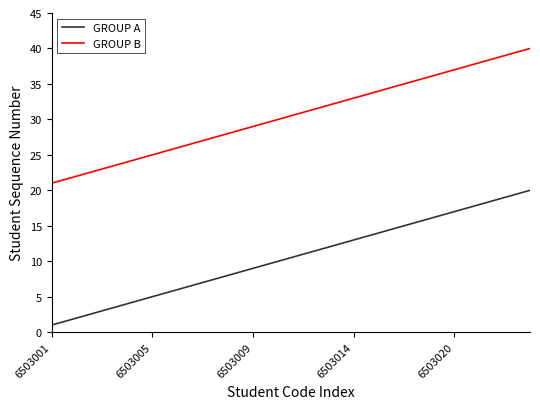

True or false: GROUP B has more than 0 points higher than both neighbors.

False